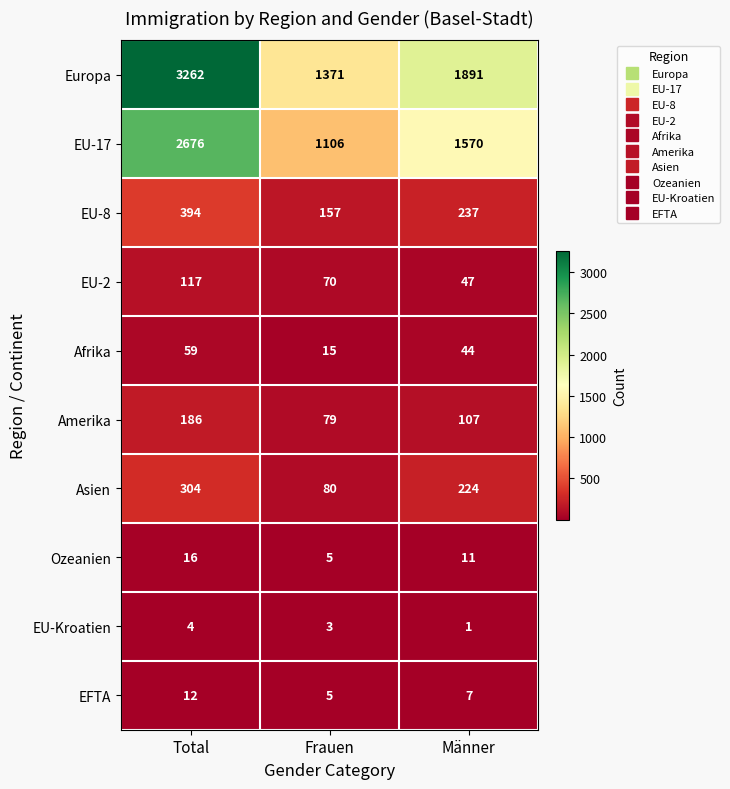

Reading right to left, list all the values displayed in this chart.

Europa: 1891	1371	3262
EU-17: 1570	1106	2676
EU-8: 237	157	394
EU-2: 47	70	117
Afrika: 44	15	59
Amerika: 107	79	186
Asien: 224	80	304
Ozeanien: 11	5	16
EU-Kroatien: 1	3	4
EFTA: 7	5	12